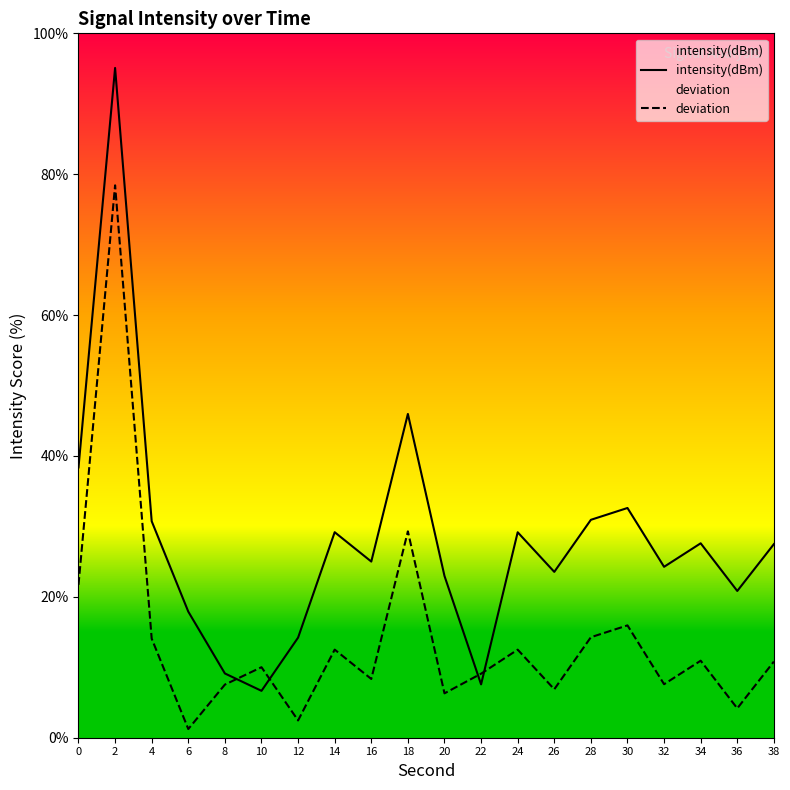

At which category does deviation reach its first local valley?

6